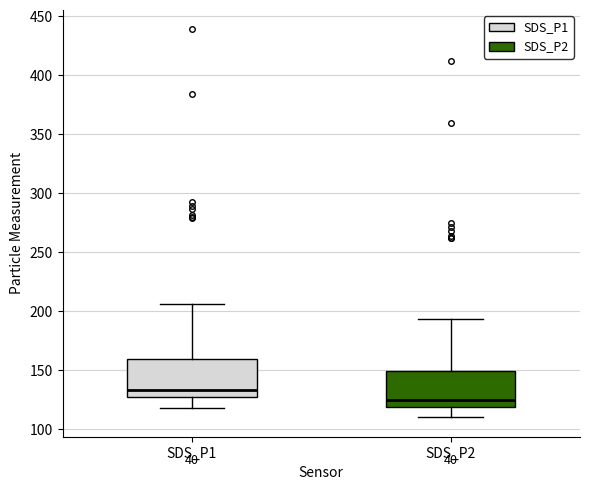

Reading left to right, read every box against the y-axis: the position of its median line, the range the box covers, and the ends of its whiskers. The values are not printed on the chart, so give them approximately, as read against the axis.

SDS_P1: median 135, box 125 to 160, whiskers 120 to 205
SDS_P2: median 125, box 120 to 150, whiskers 110 to 195